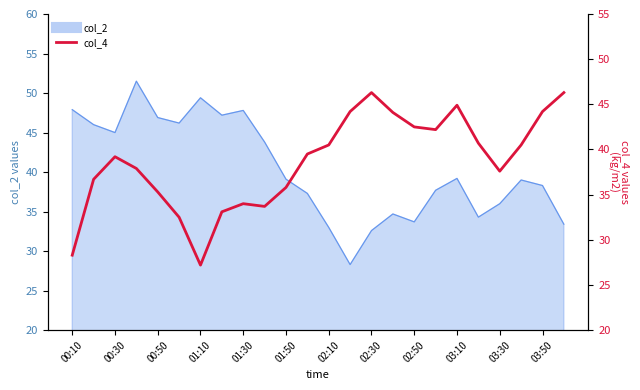

What is the maximum value shown in the chart?

46.3